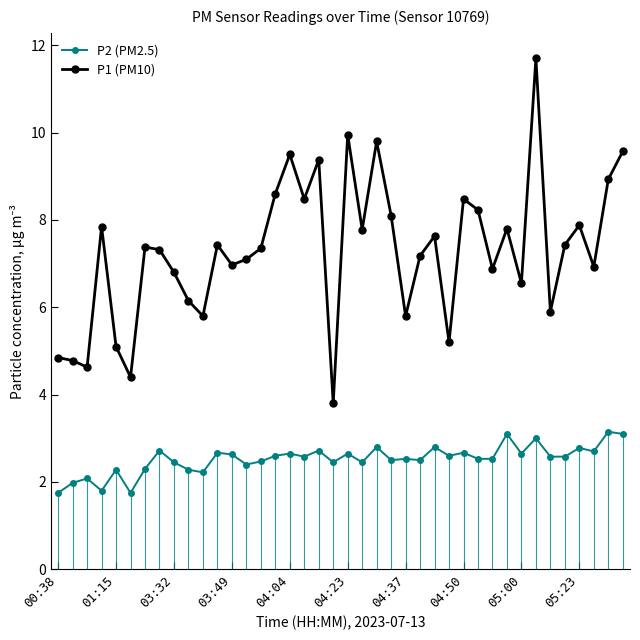

What is the sum of all P1 (PM10) values?

291.4